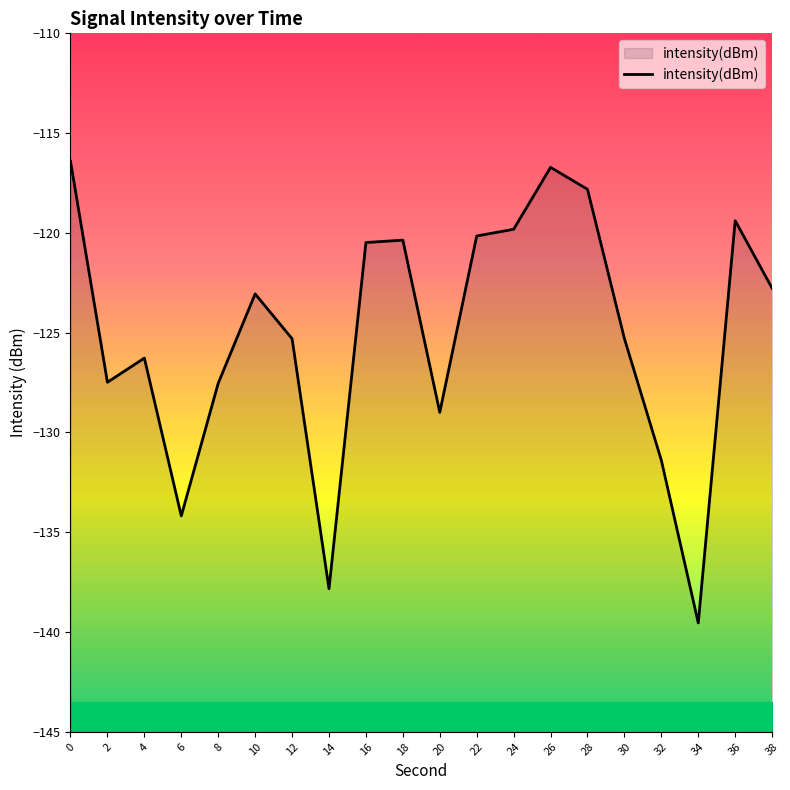

The value at 36 is -178.5. True or false?

False